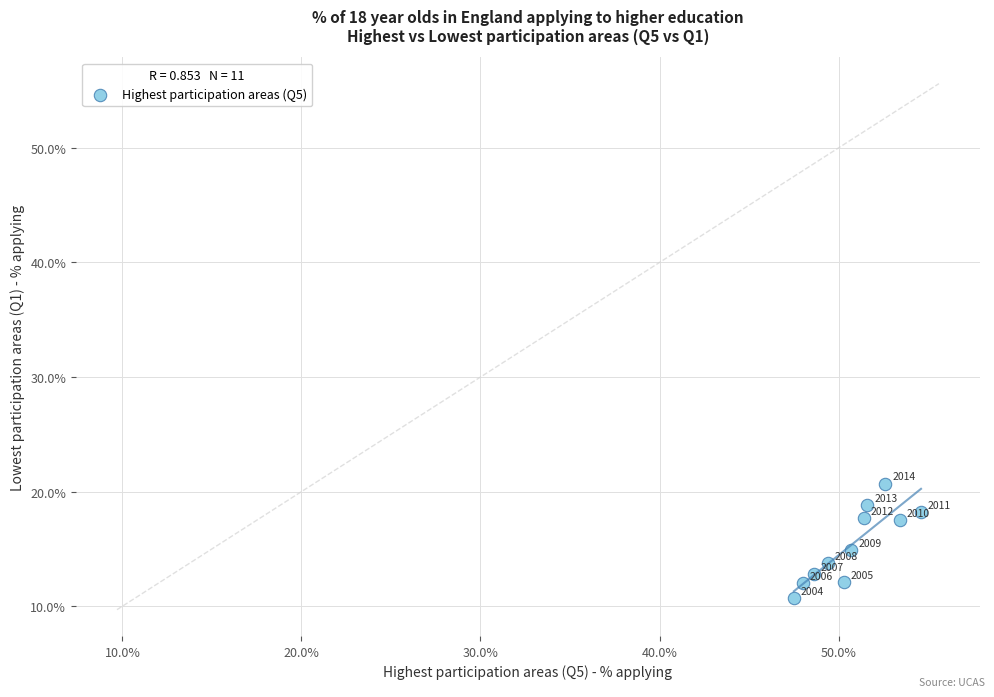

What is the range of X values (max minus min)?

7.1